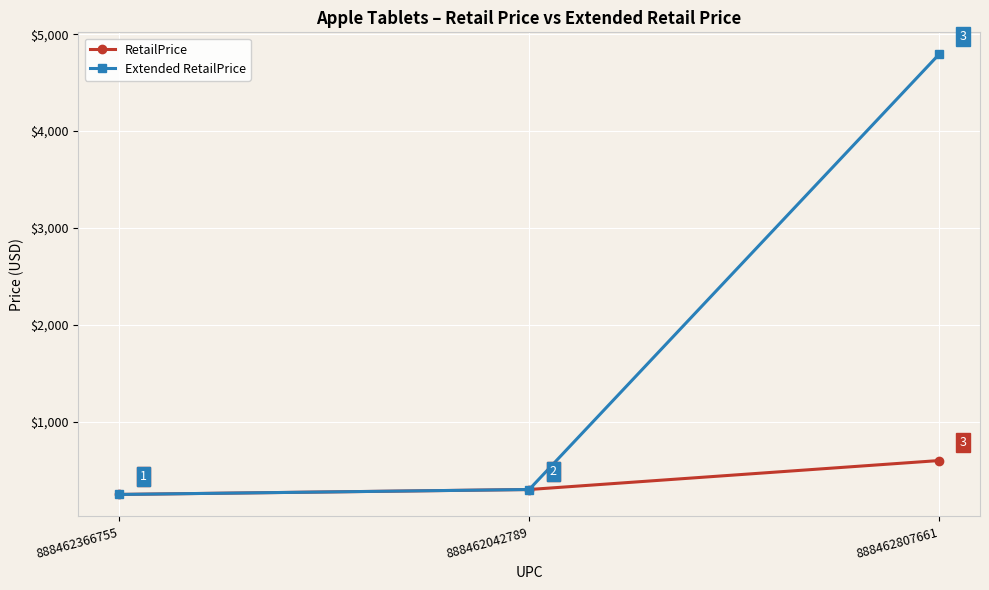

Is the value of RetailPrice at 888462366755 greater than the value of Extended RetailPrice at 888462042789?

No